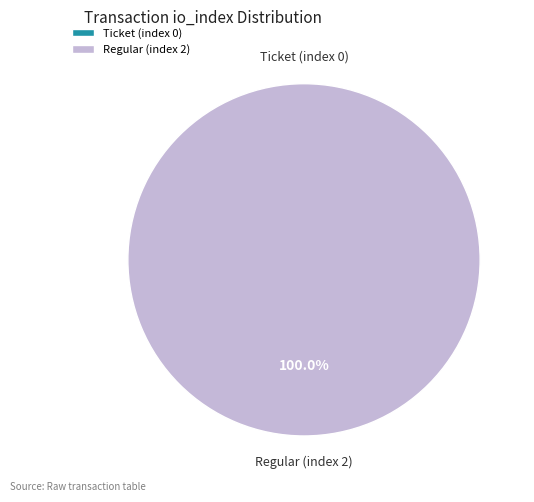

Which slice is the largest?

Regular (index 2)